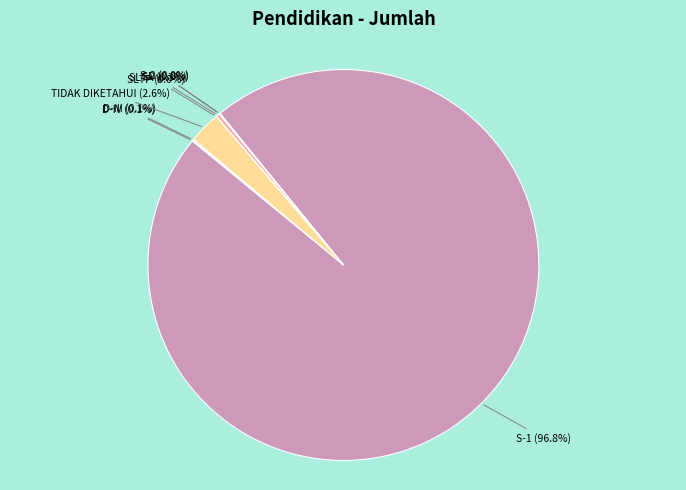

Do S-1 and SLTA together represent more than half of the pie?

Yes